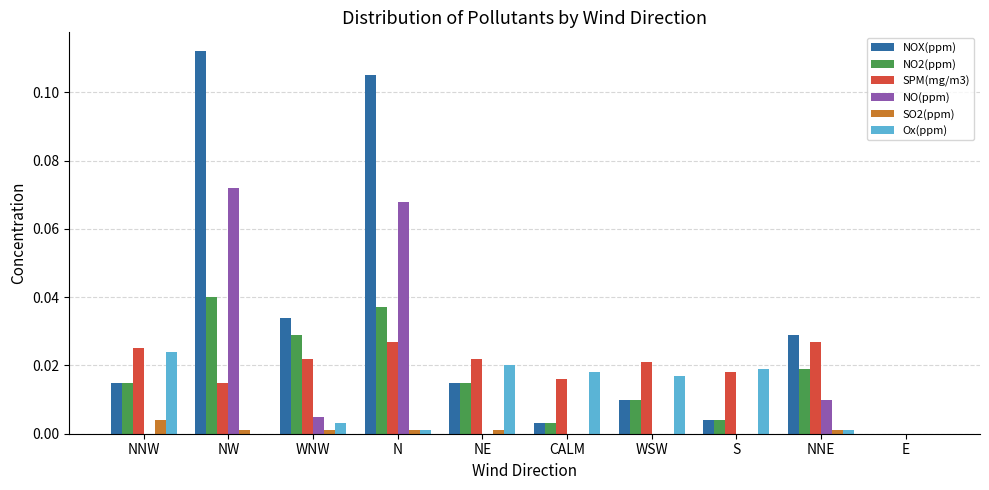

The value of NOX(ppm) at NNE is 0.0. True or false?

True